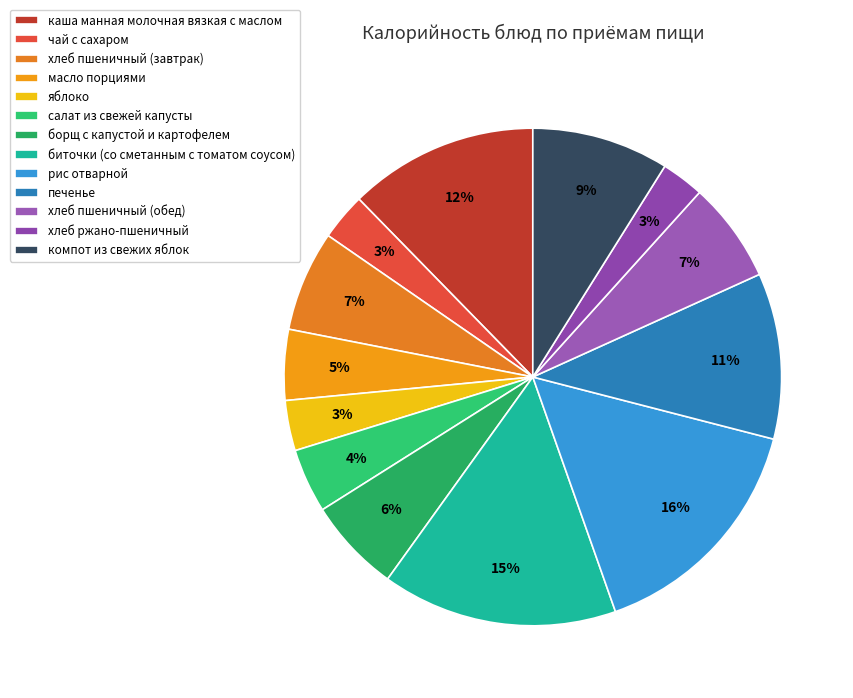

How many slices are in this pie chart?

13